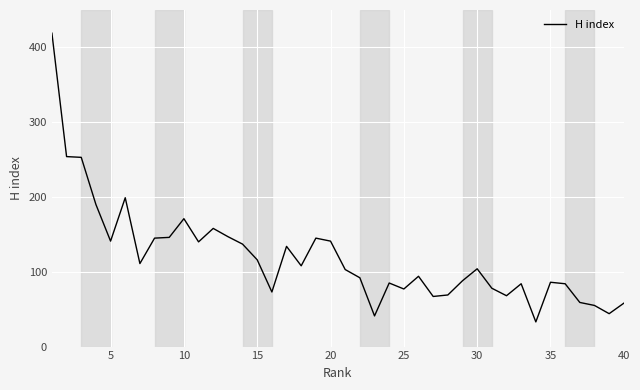

What is the smallest value displayed?

33